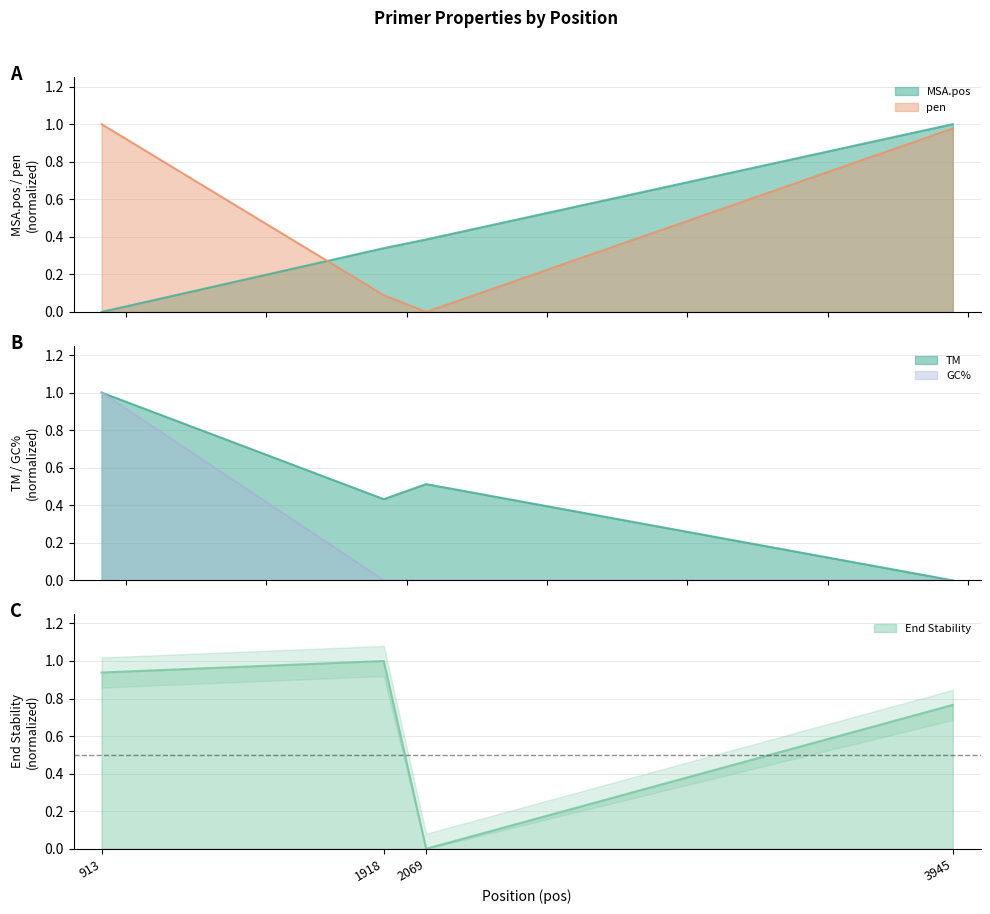

The value of PRIMER_LEFT_0_TM at 1918 is 0.4. True or false?

True